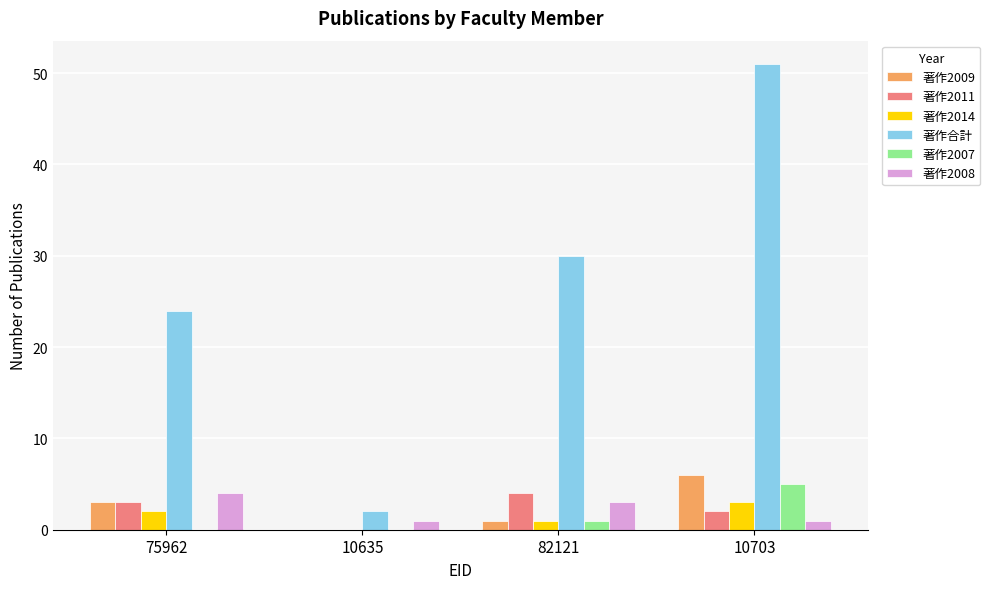

Which series changed the most between 75962 and 10635?

著作合計